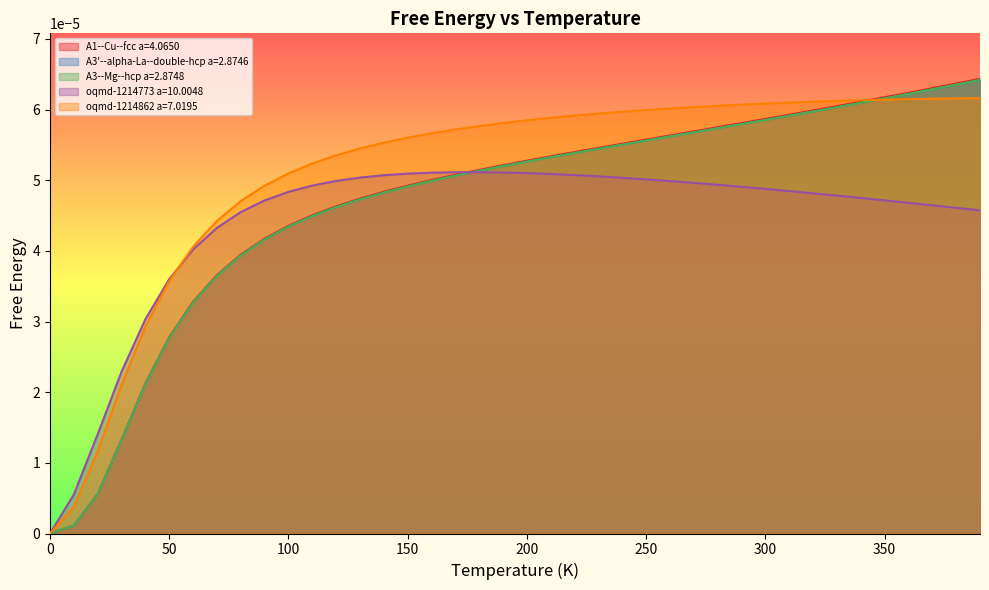

Which series has the widest spread of values?

A1--Cu--fcc a=4.0650